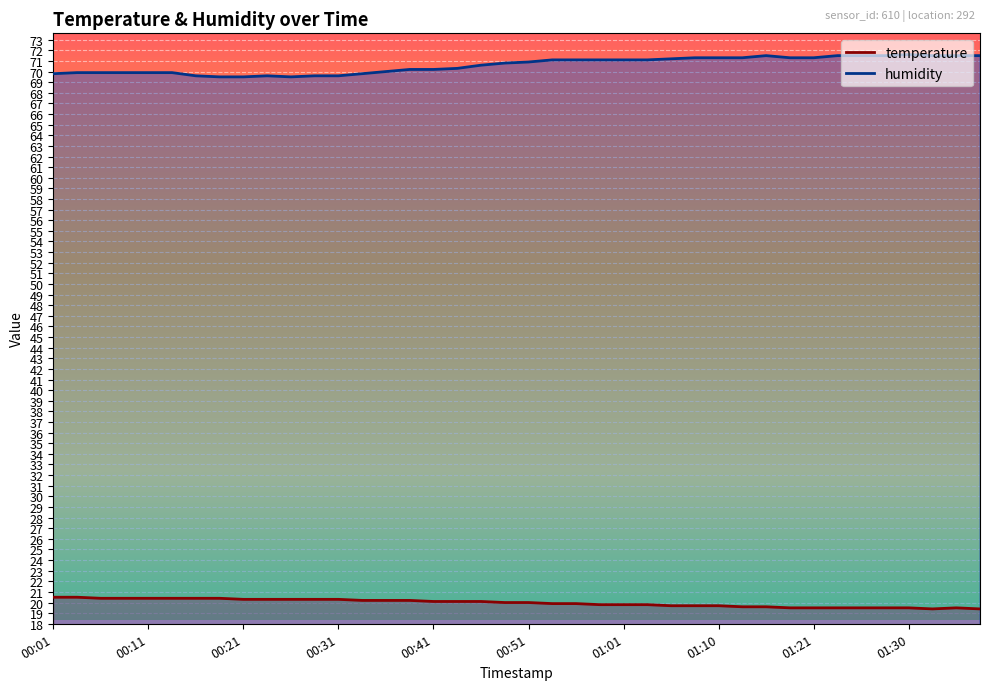

What position from the right is 01:35?

2